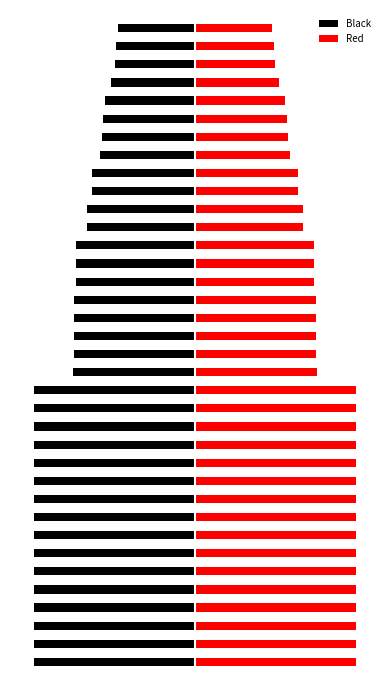

How many data points in Black are above -75?

15